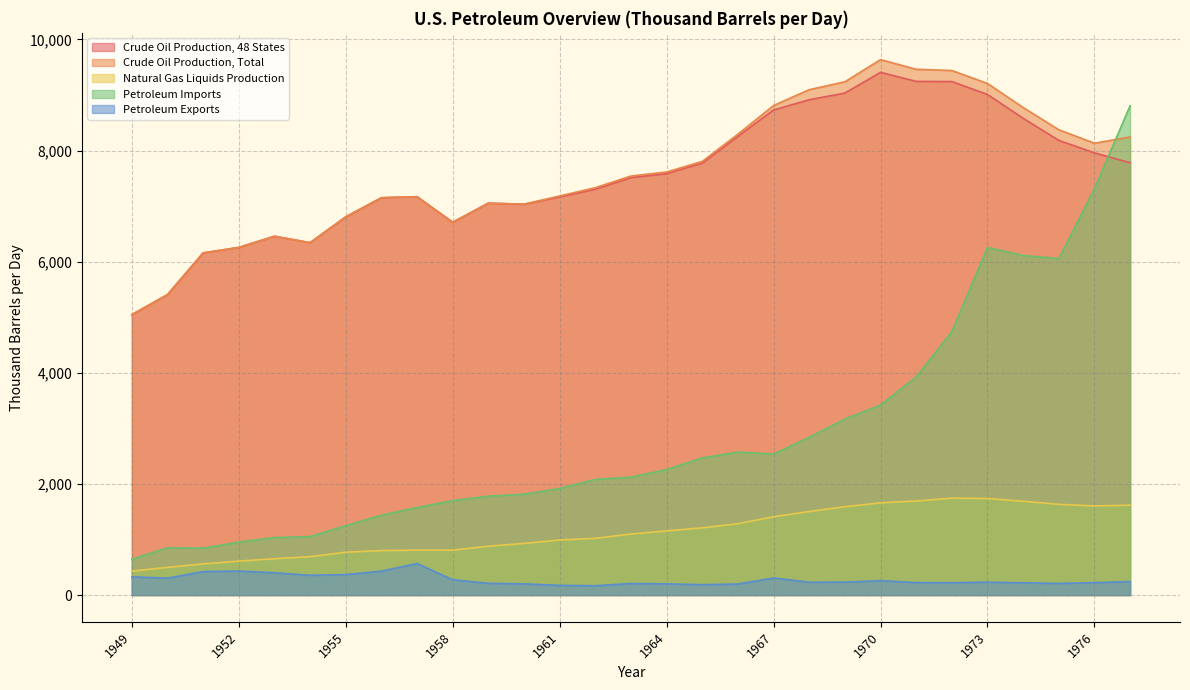

What is the value of the Petroleum Exports point at the 2nd from the left?

304.9